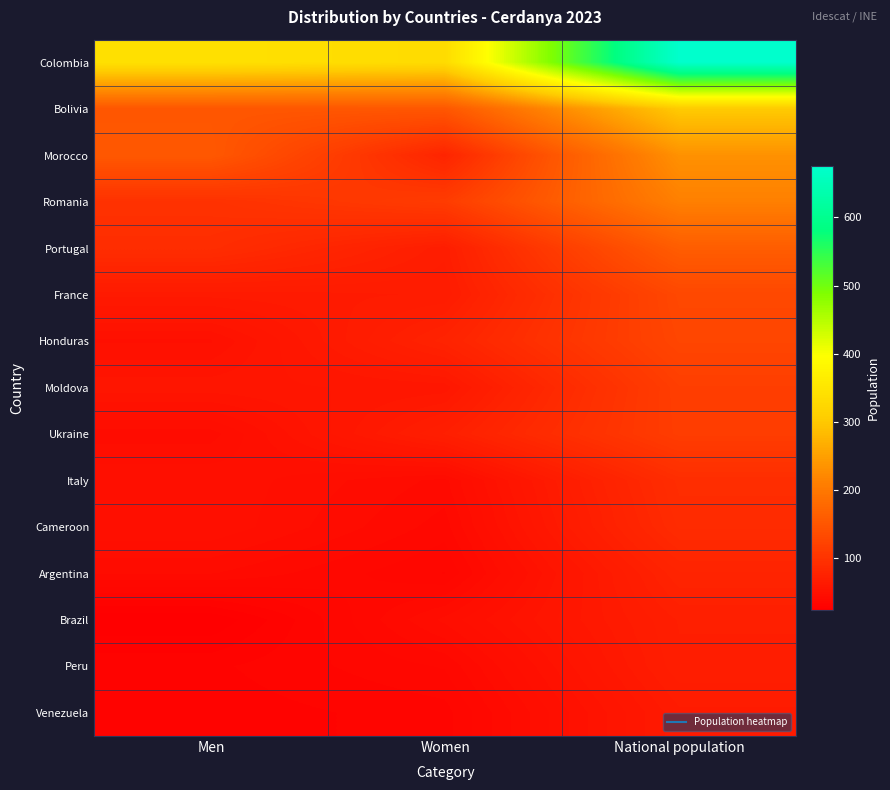

Between National population and Women, which is larger?

National population